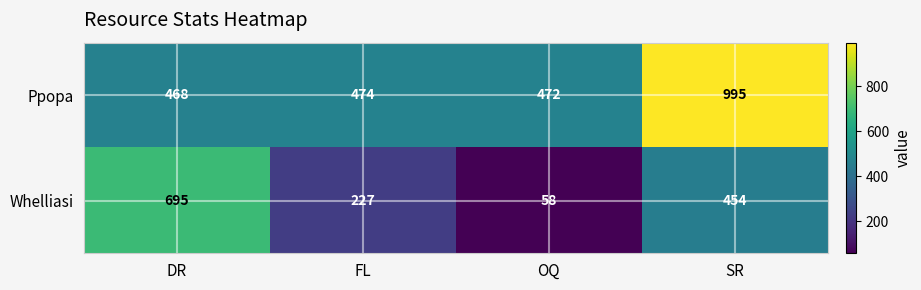

List the series in order of their peak value, highest first.

Ppopa, Whelliasi